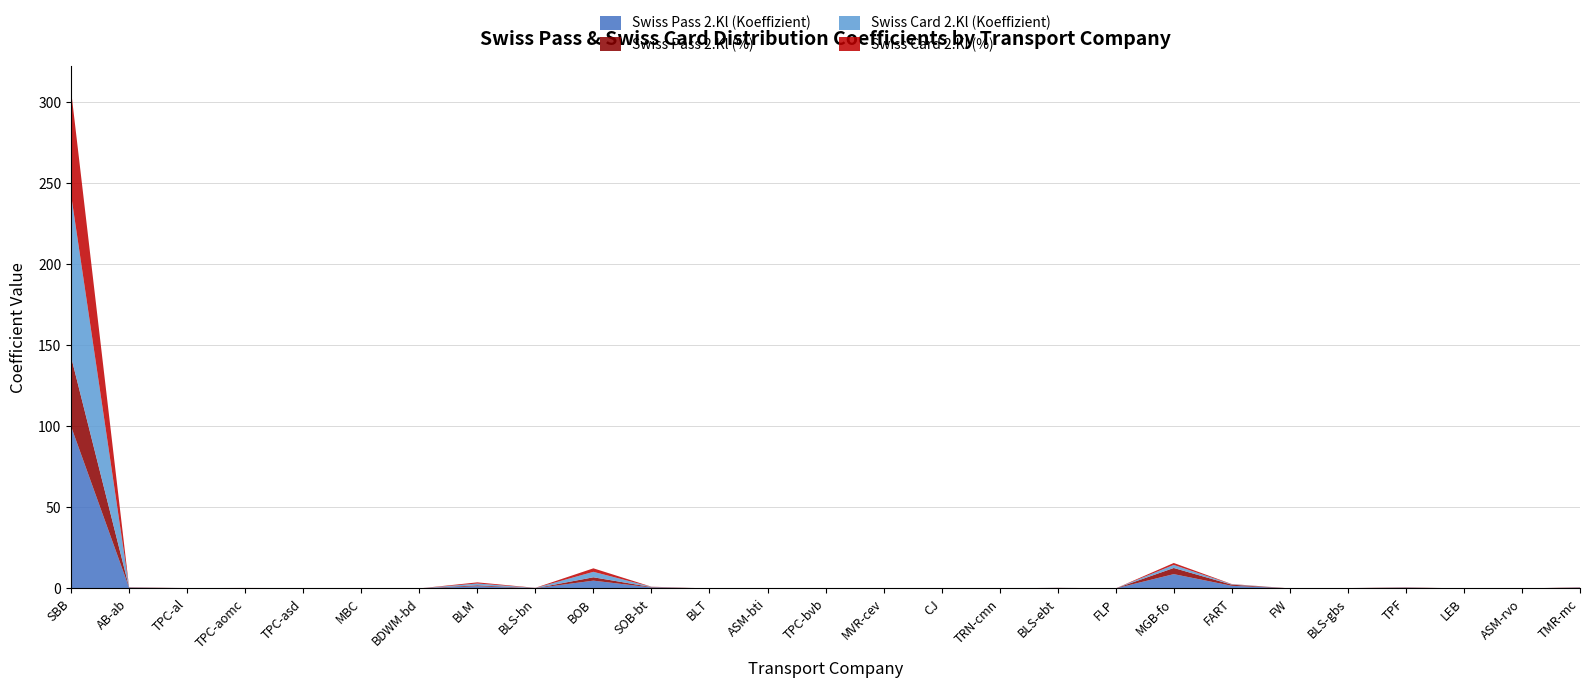

Reading left to right, list all the values displayed in this chart.

Swiss Pass 2.Kl (Koeffizient): 100.0	0.4	0.1	0.2	0.1	0.0	0.0	1.4	0.1	4.8	0.6	0.0	0.0	0.1	0.1	0.1	0.0	0.2	0.0	8.8	1.6	0.0	0.1	0.4	0.0	0.0	0.4
Swiss Pass 2.Kl (%): 42.9	0.2	0.1	0.1	0.1	0.0	0.0	0.6	0.0	2.1	0.3	0.0	0.0	0.0	0.1	0.0	0.0	0.1	0.0	3.8	0.7	0.0	0.1	0.2	0.0	0.0	0.2
Swiss Card 2.Kl (Koeffizient): 100.0	0.1	0.0	0.0	0.0	0.0	0.0	1.1	0.1	3.4	0.1	0.0	0.0	0.0	0.0	0.0	0.0	0.1	0.0	1.9	0.2	0.0	0.0	0.1	0.0	0.0	0.1
Swiss Card 2.Kl (%): 64.3	0.1	0.0	0.0	0.0	0.0	0.0	0.7	0.1	2.2	0.1	0.0	0.0	0.0	0.0	0.0	0.0	0.0	0.0	1.2	0.2	0.0	0.0	0.0	0.0	0.0	0.0